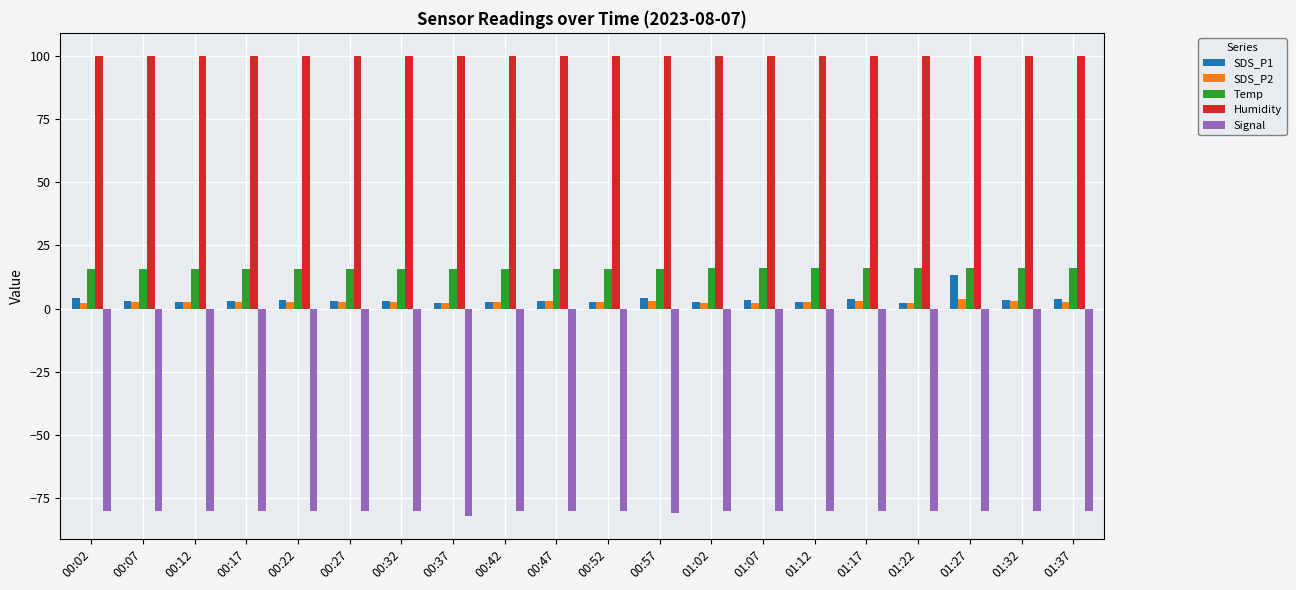

What position from the left is 01:12?

15